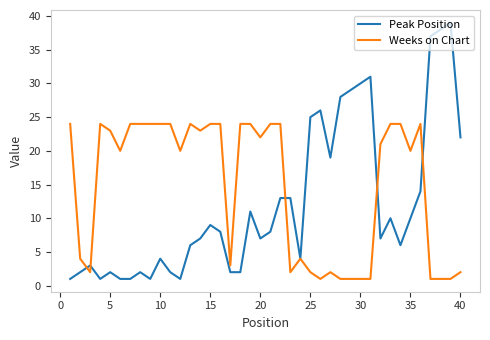

List the series in order of their overall mean, lowest first.

Peak Position, Weeks on Chart